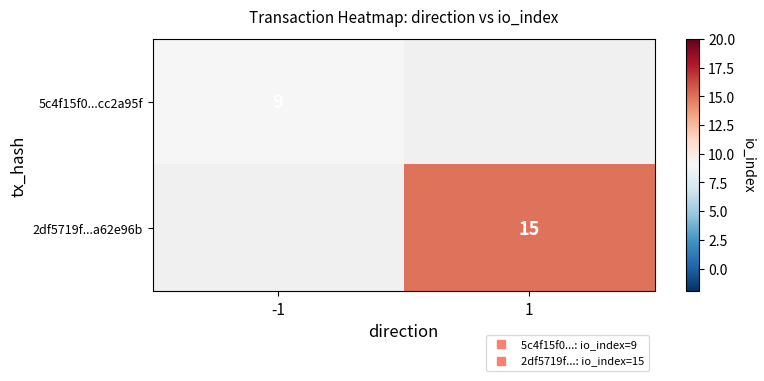

At 1, list the series in order from smallest to largest.

5c4f15f0...cc2a95f, 2df5719f...a62e96b